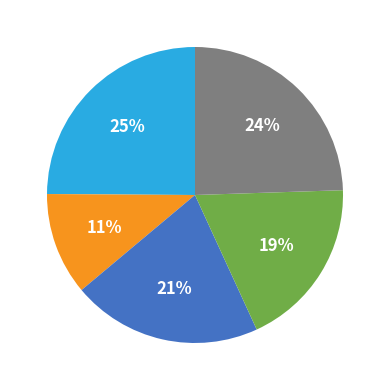

To the nearest percent, what is the difference between the largest and smallest slice percentages?

14%